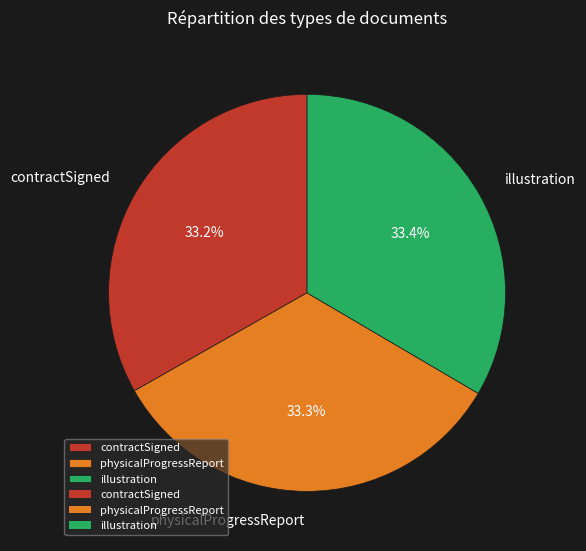

What percentage do physicalProgressReport and illustration together represent?

66.8%